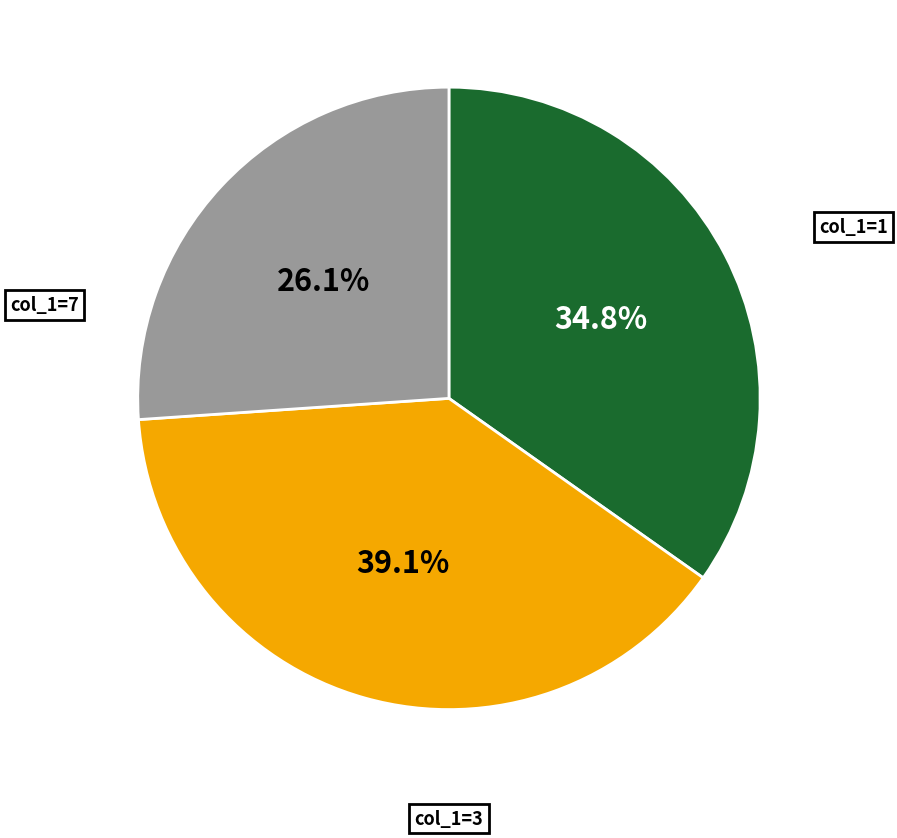

What is the total percentage of col_1=7 and col_1=3?

65.2%